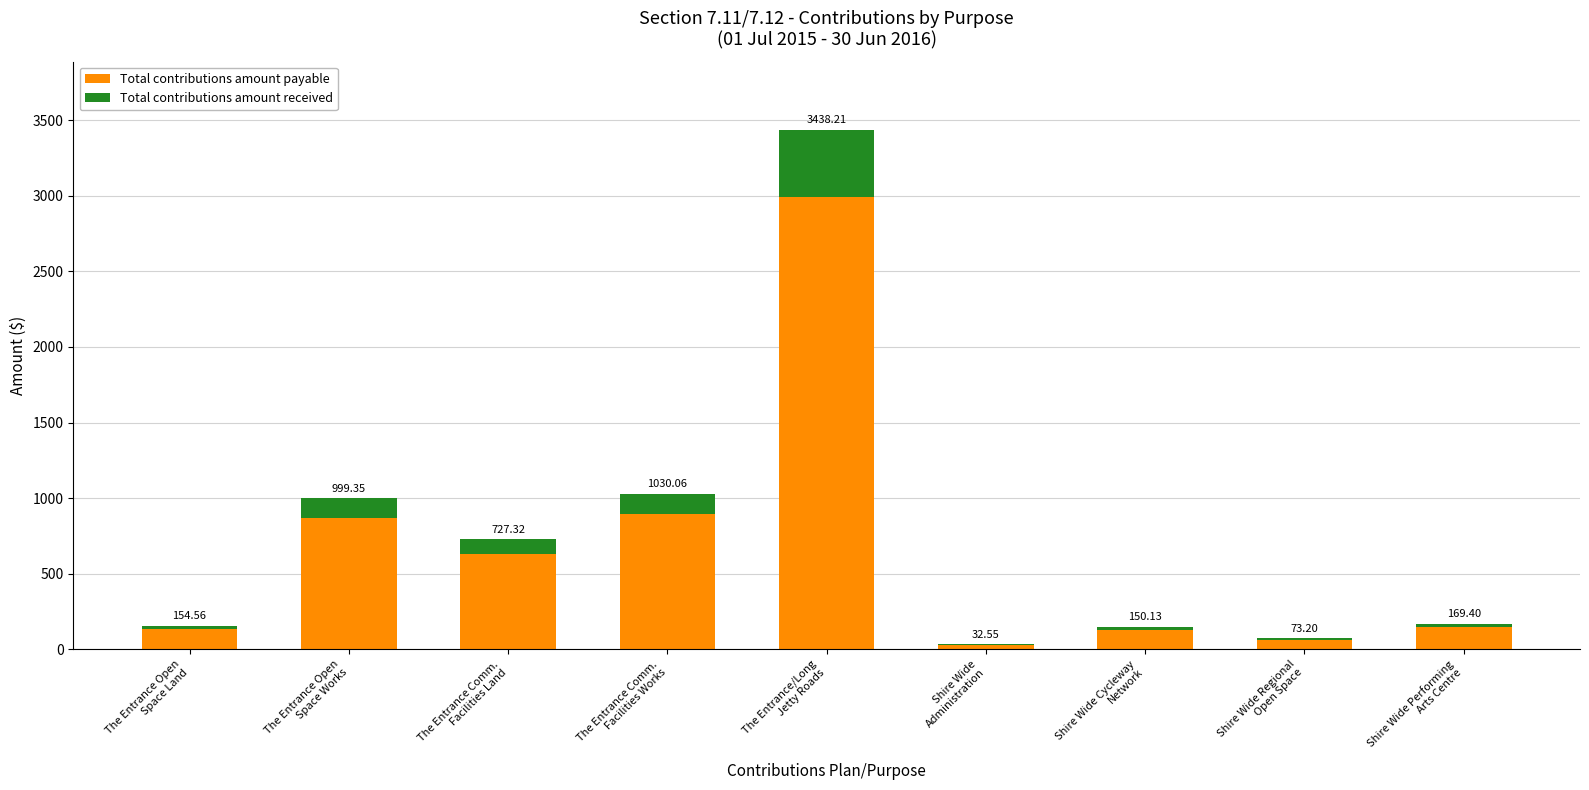

Between The Entrance Comm.
Facilities Works and The Entrance Comm.
Facilities Land, which is larger?

The Entrance Comm.
Facilities Works